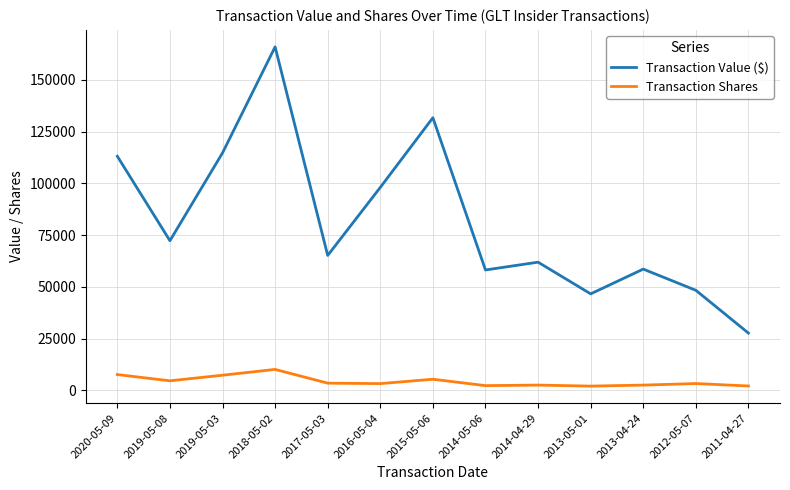

Which series has the widest spread of values?

Transaction Value ($)